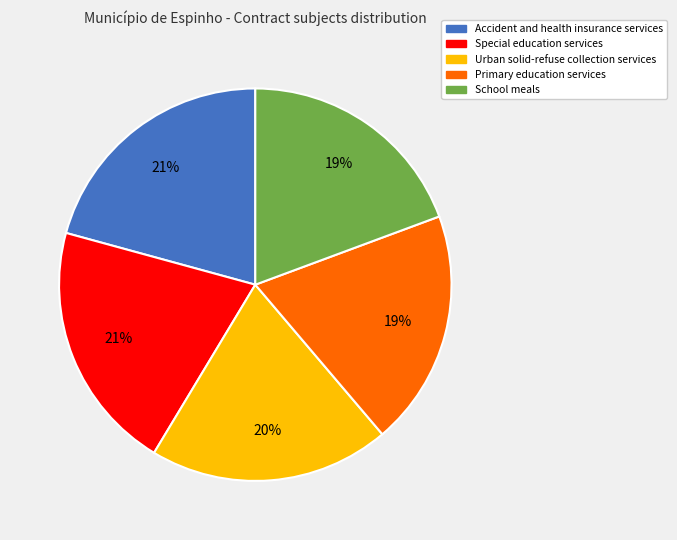

Count the number of slices in the pie.

5